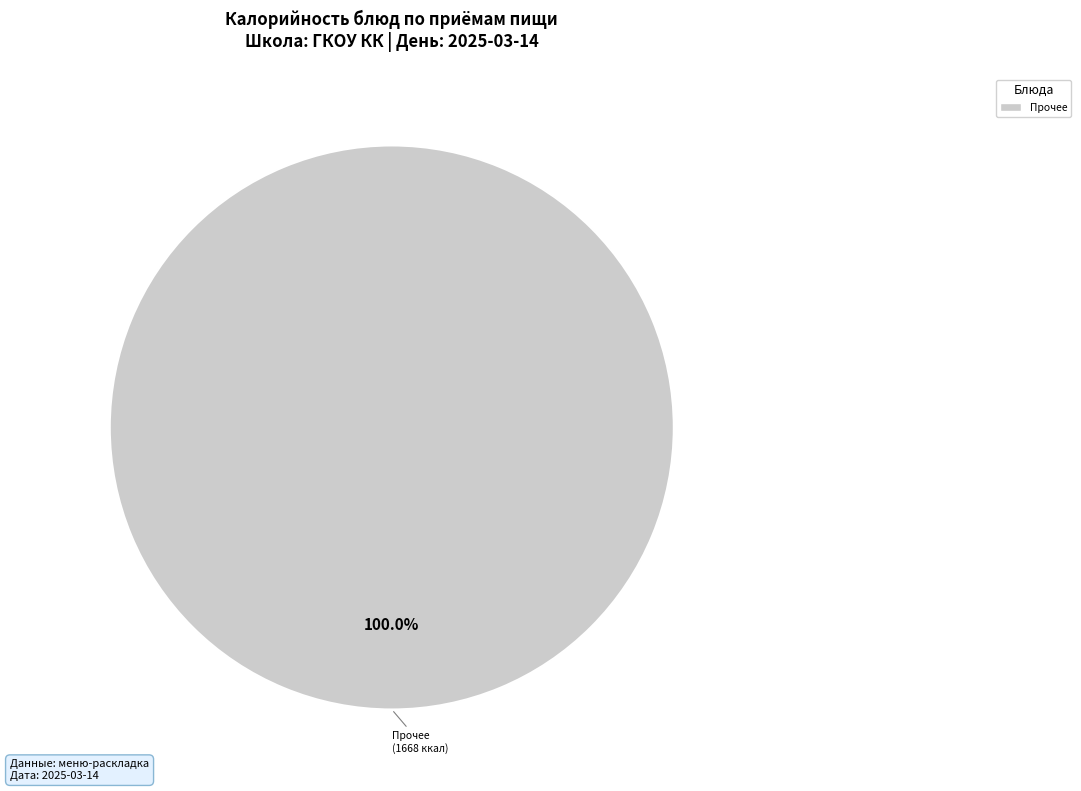

Is there any slice that represents more than half of the pie?

Yes